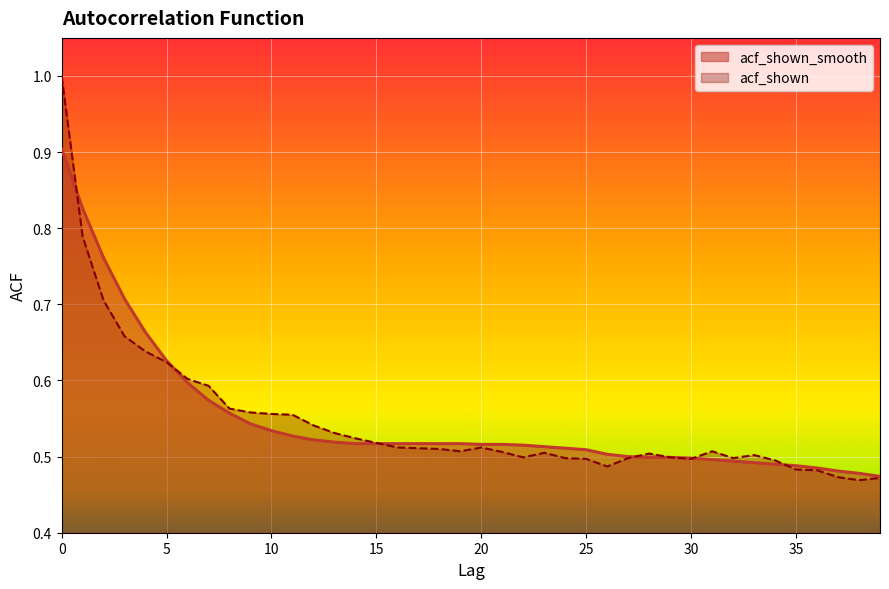

What is the difference between the maximum and second lowest values in the acf_shown_smooth series?

0.4